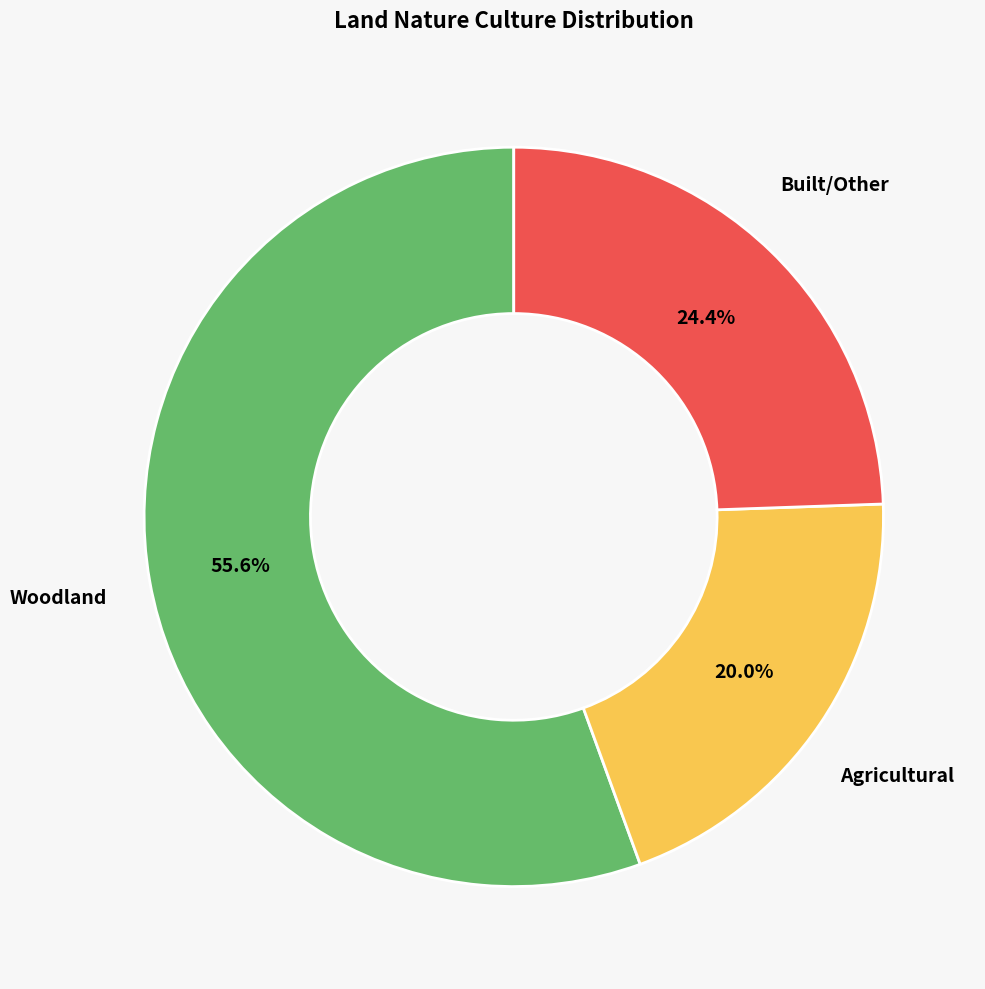

Is there any slice that represents more than half of the pie?

Yes